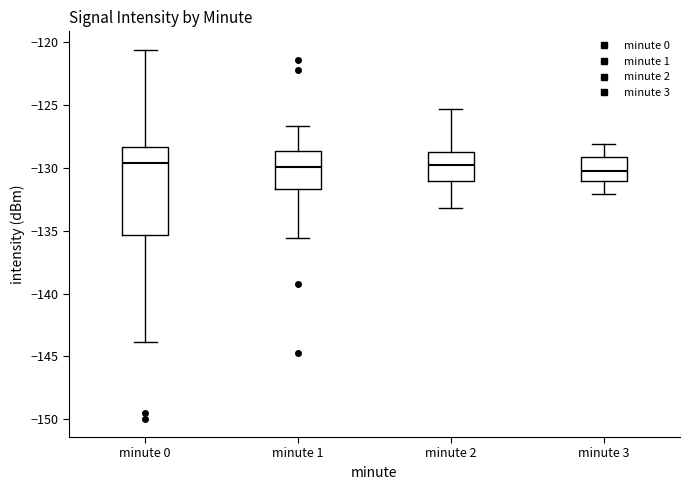

Comparing the boxes themselves (not the whiskers), which one is the tallest?

minute 0